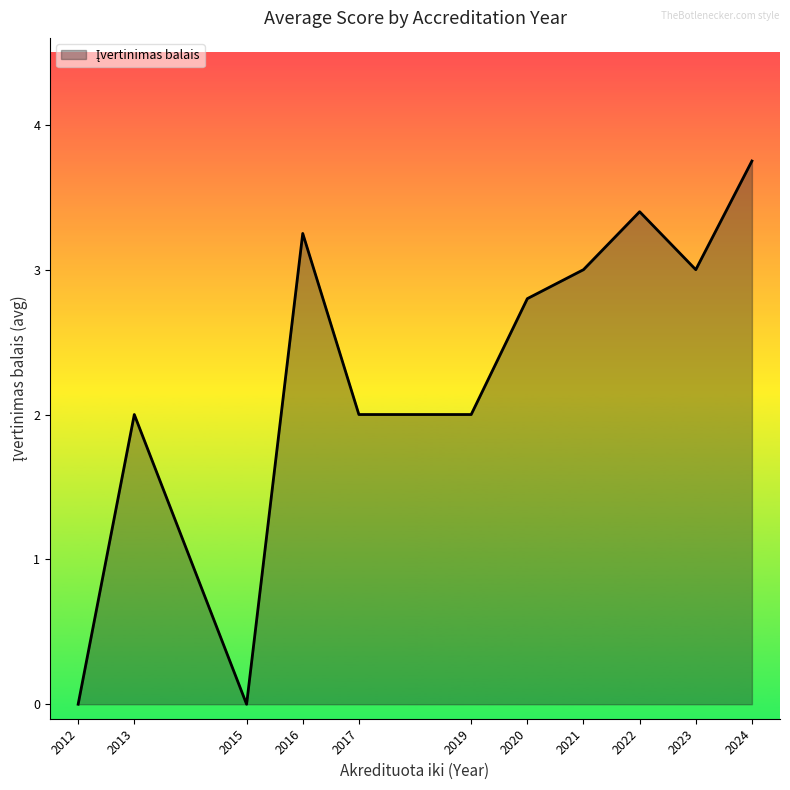

True or false: there are more than 1 points higher than both neighbors.

True